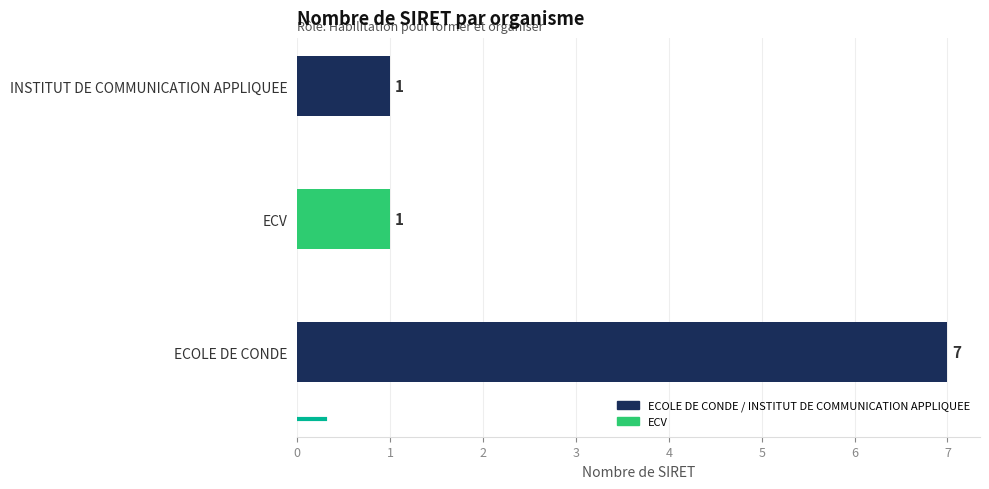

How many series are shown in this chart?

1